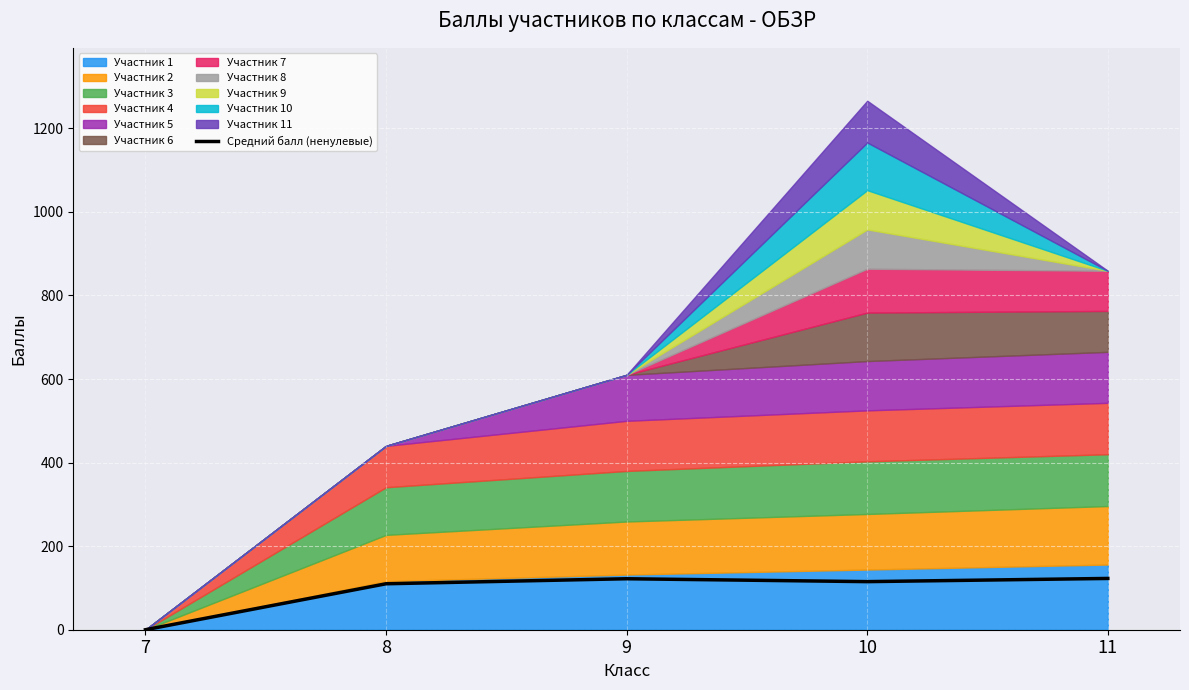

What is the greatest value displayed?

122.7